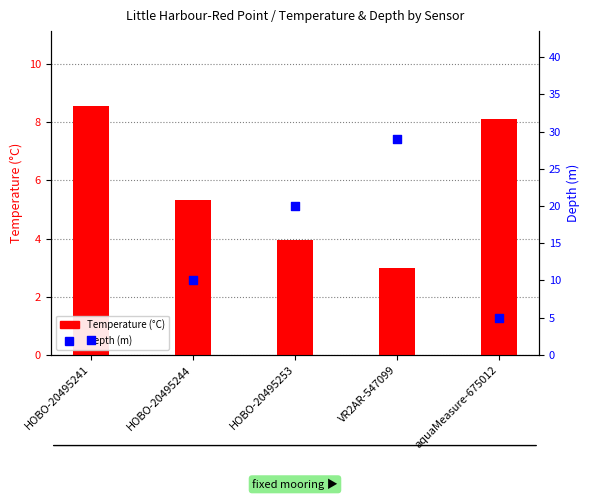

At which category is the sum across all series the highest?

VR2AR-547099